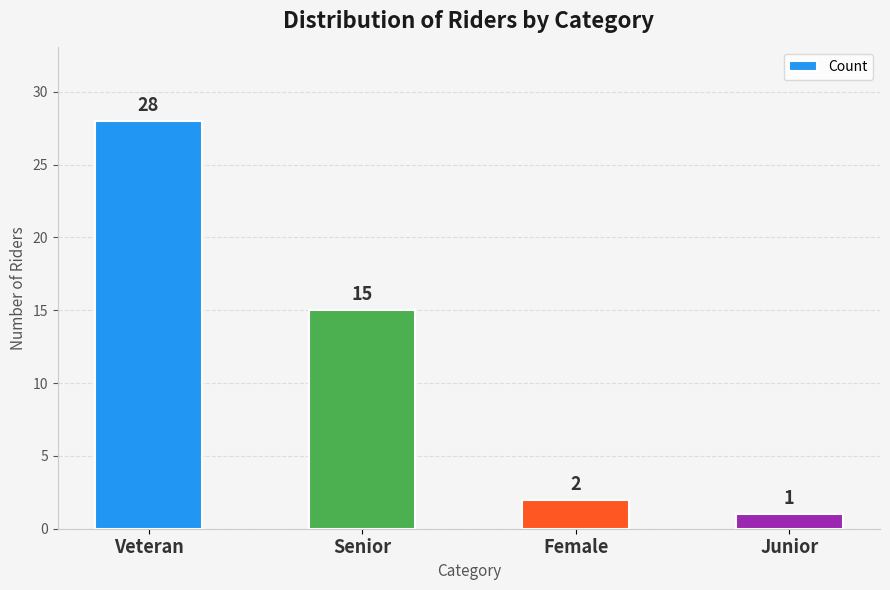

What is the change in value from Senior to Junior?

-14